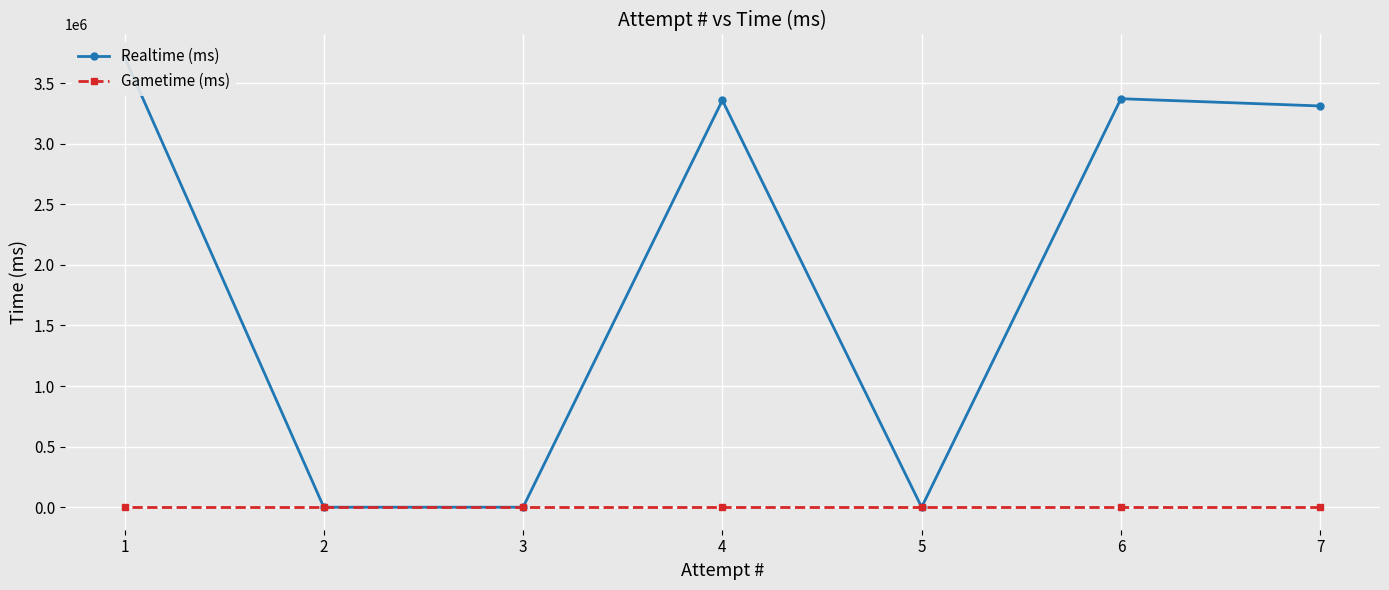

Rank the series at 4 from highest to lowest value.

Realtime (ms), Gametime (ms)